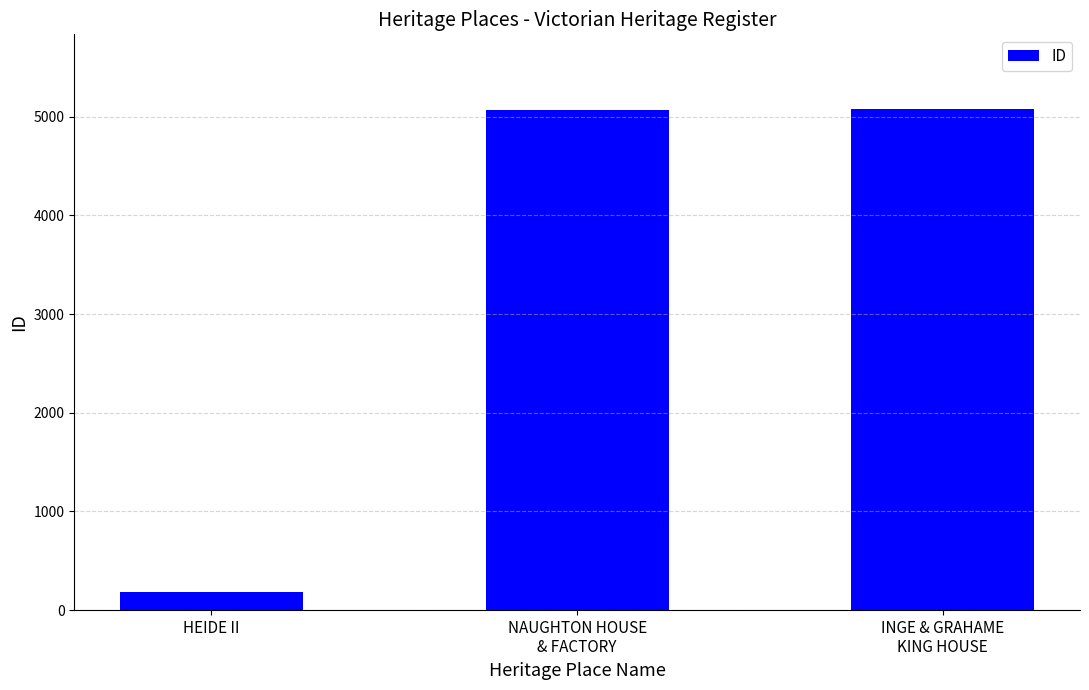

What is the average value?

3440